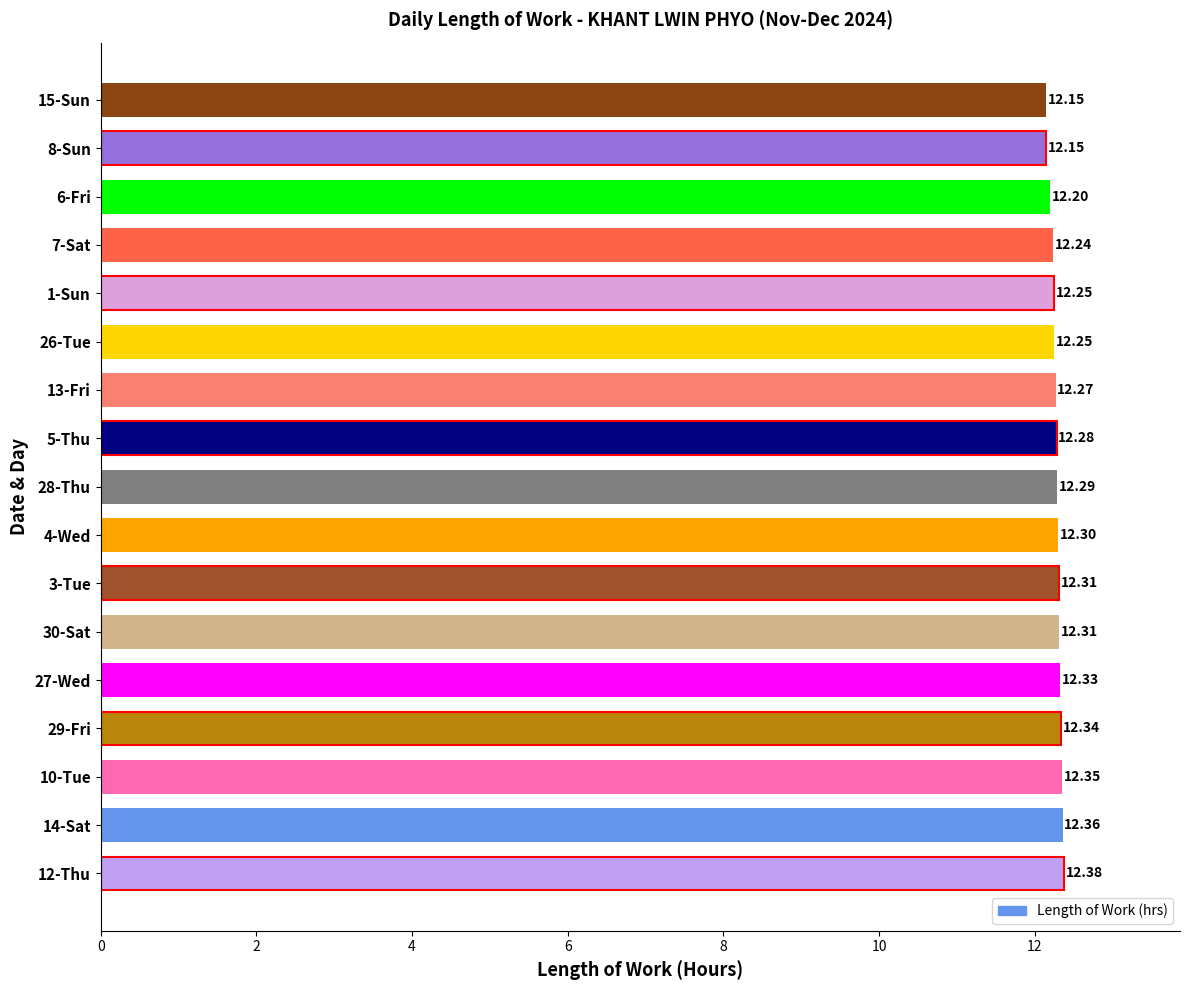

Is it true that the value at 27-Wed is 21.0?

False